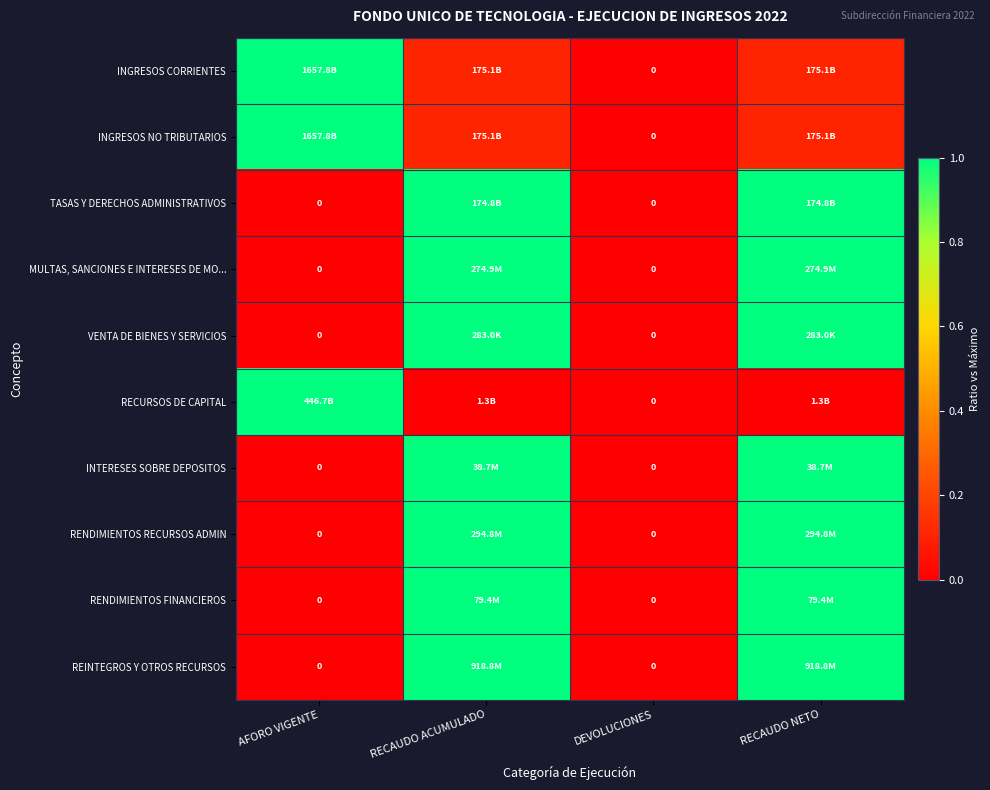

How many categories are shown in the chart?

4